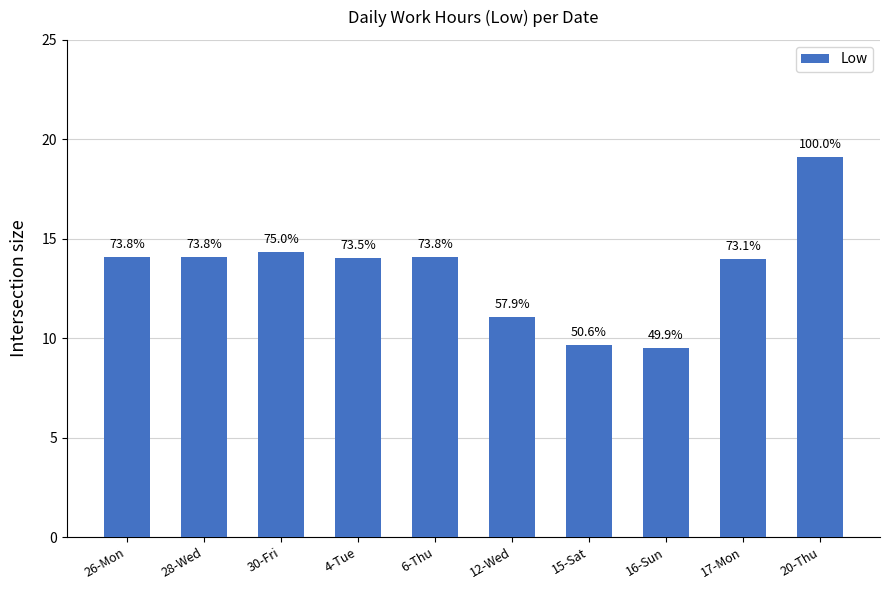

Where does the data first go above 14?

26-Mon